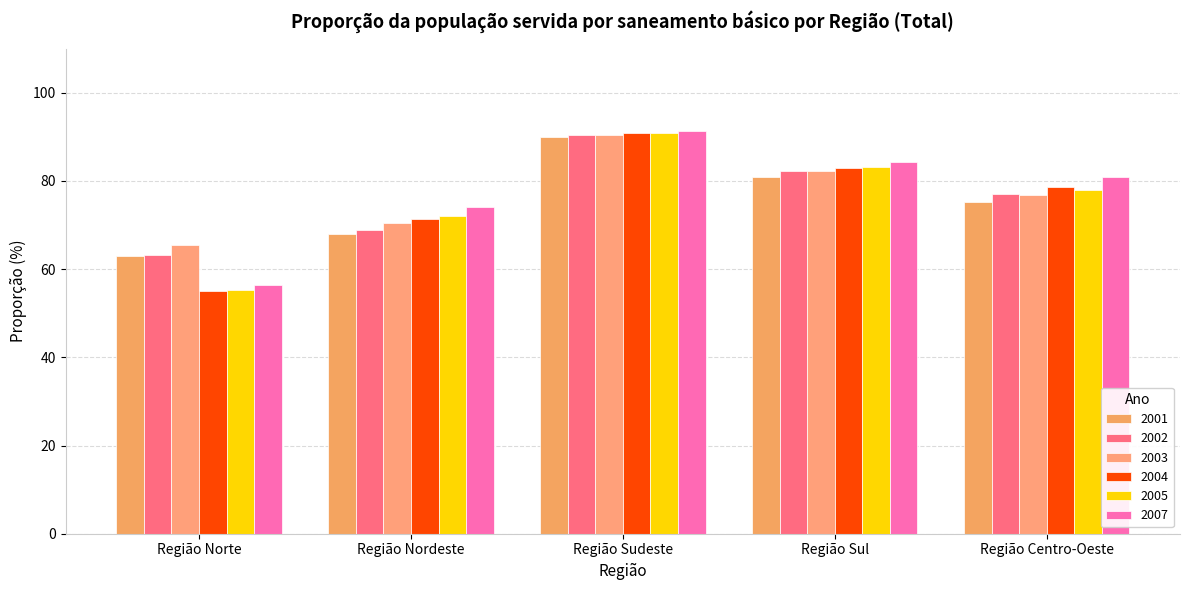

True or false: 2002 has a value of 108.8 at Região Sul.

False